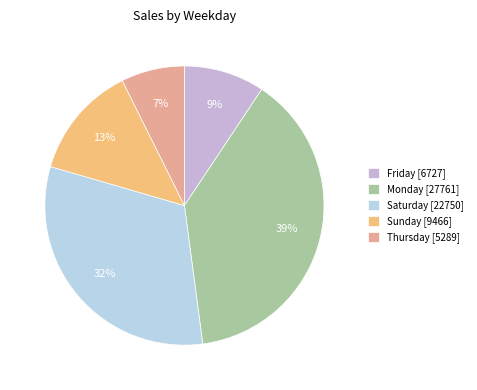

To the nearest percent, what portion does Sunday represent?

13%